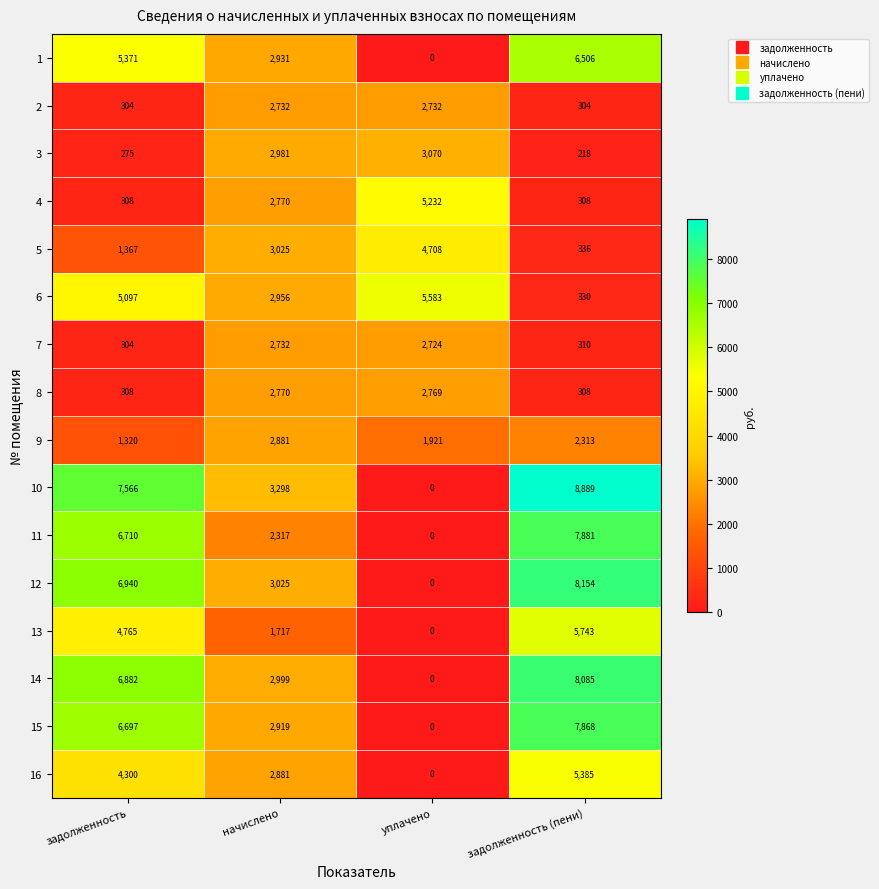

List the labels in order of 5 value, smallest first.

задолженность (пени), задолженность, начислено, уплачено